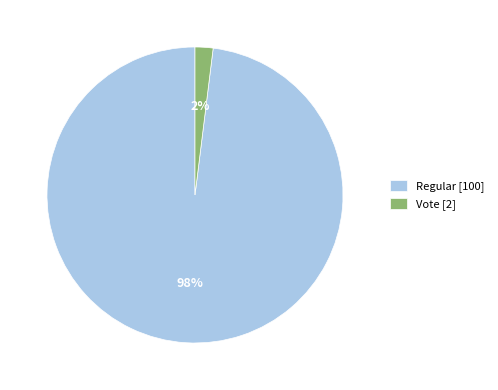

Rank the categories by value from lowest to highest.

Vote, Regular